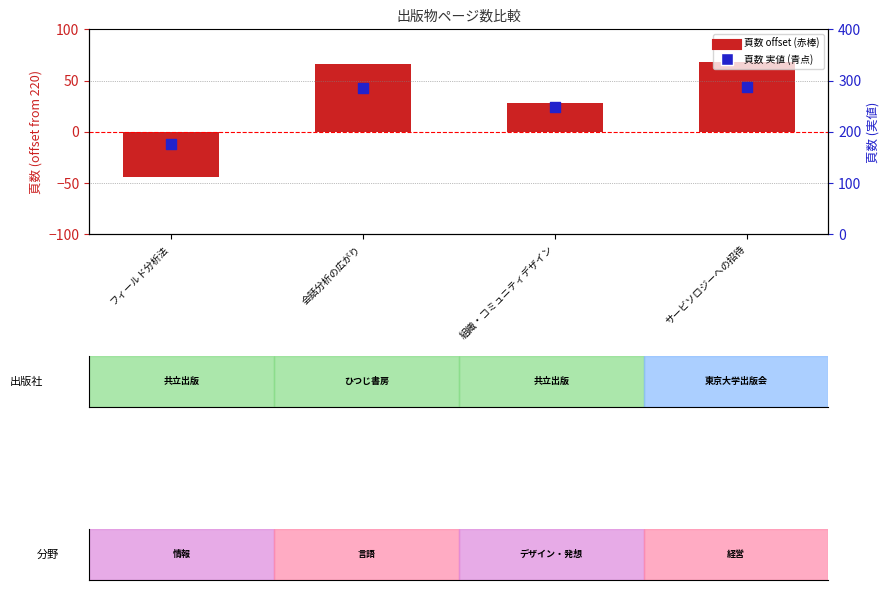

At which category is the sum across all series the highest?

サービソロジーへの招待